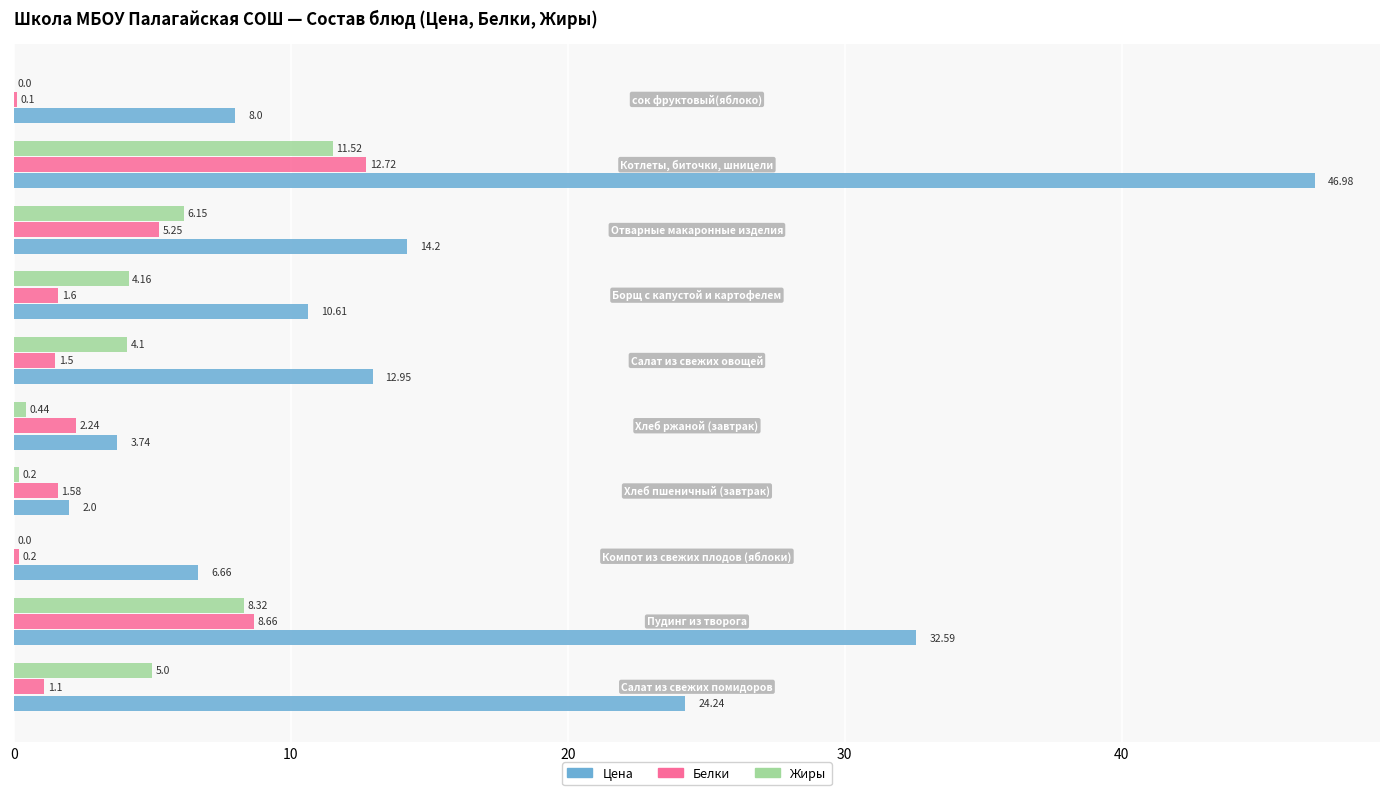

What is the sum of all Белки values?

35.0